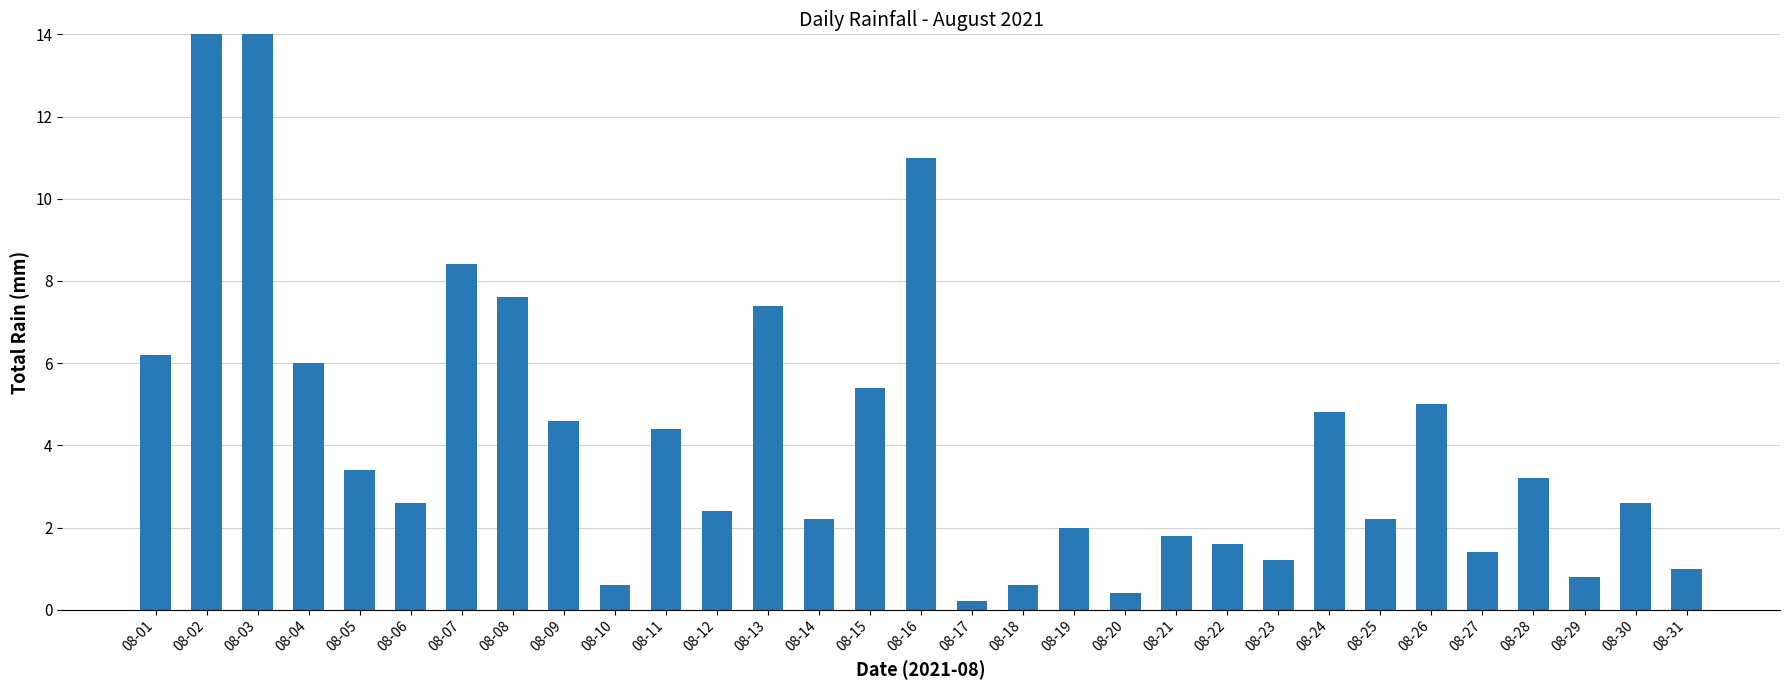

Does the chart contain stacked bars?

No